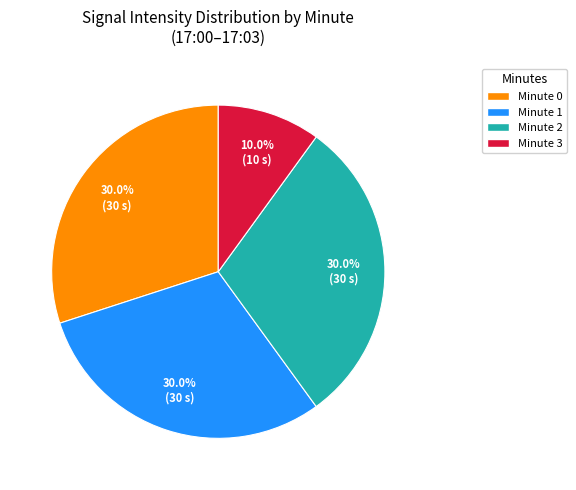

What is the ratio of the value at Minute 2 to the value at Minute 3?

3.0